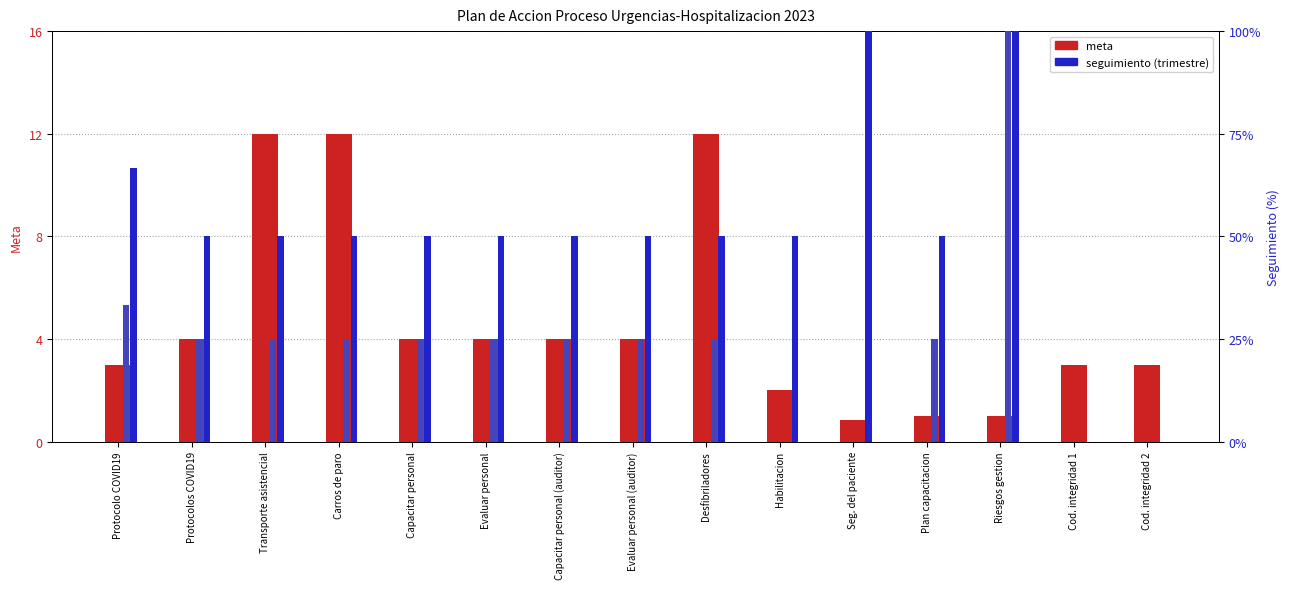

Where is meta nearest to the value 6?

Protocolos COVID19